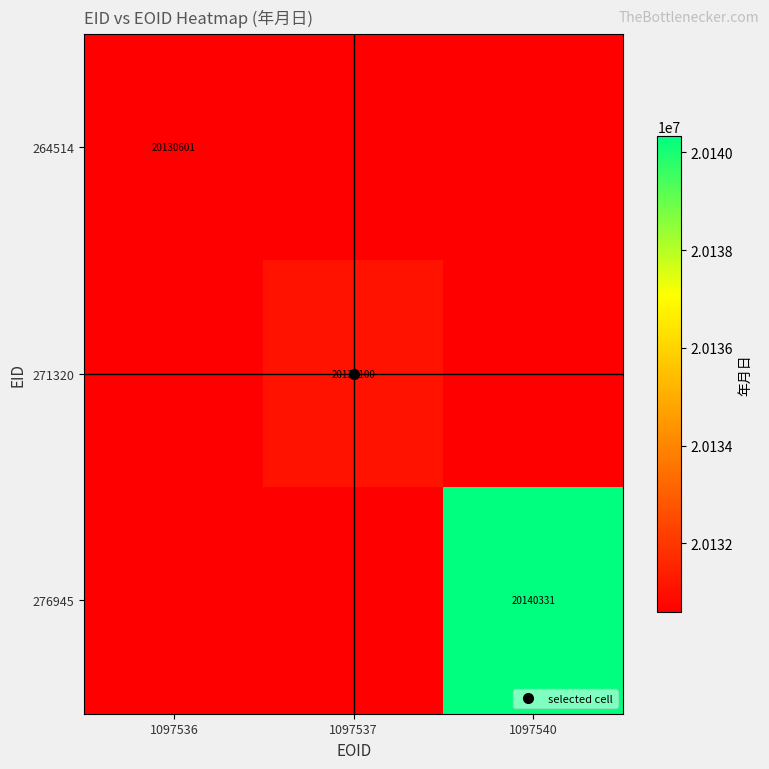

The 271320 series shows -13316749 at 1097536. True or false?

False